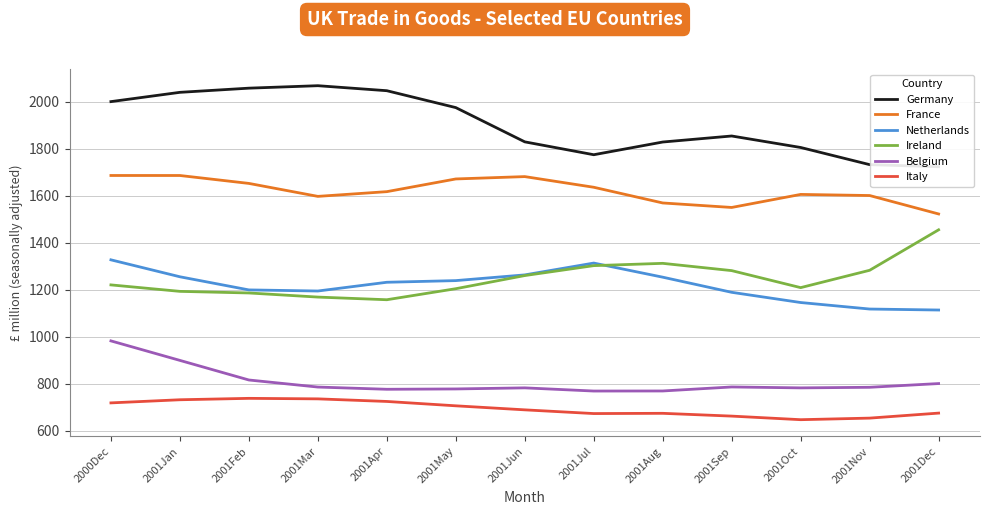

Count the number of data series in this chart.

6